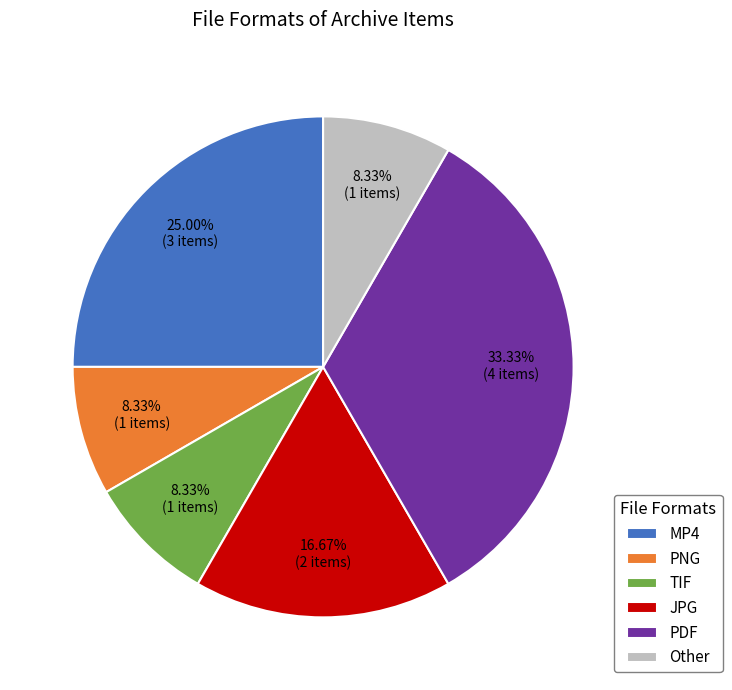

What percentage is the TIF slice, to the nearest percent?

8%